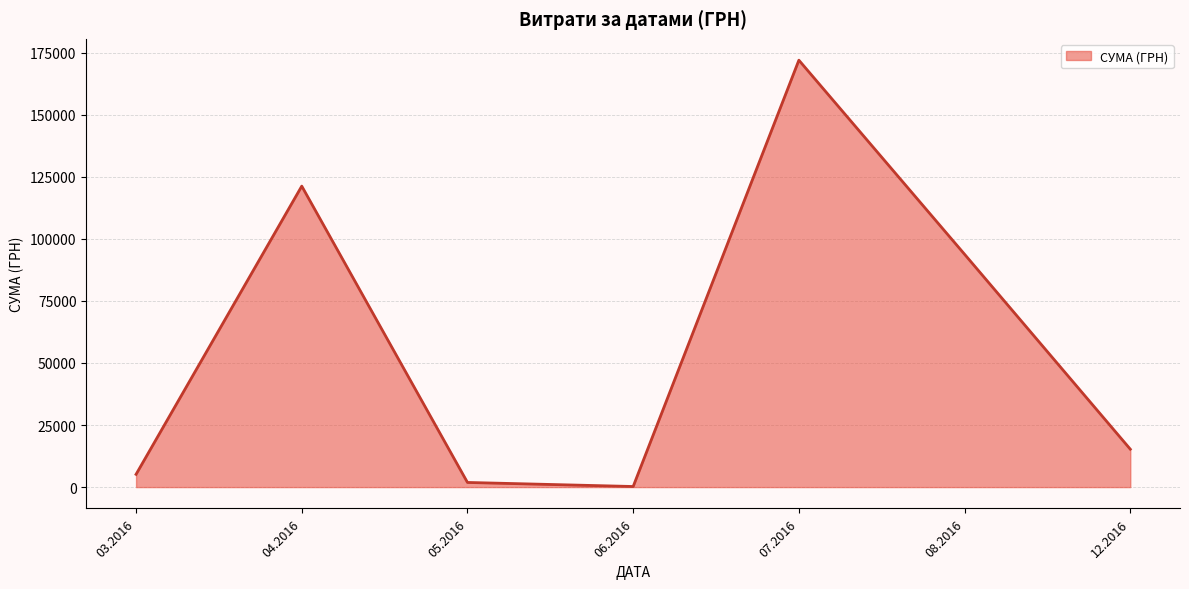

The value at 12.2016 is 4002.6. True or false?

False